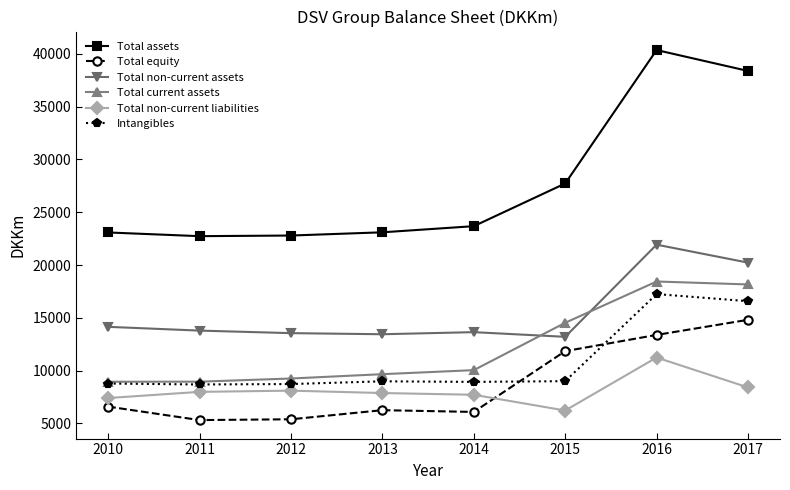

What is the value of the Total assets point at the 8th from the left?

38388.0